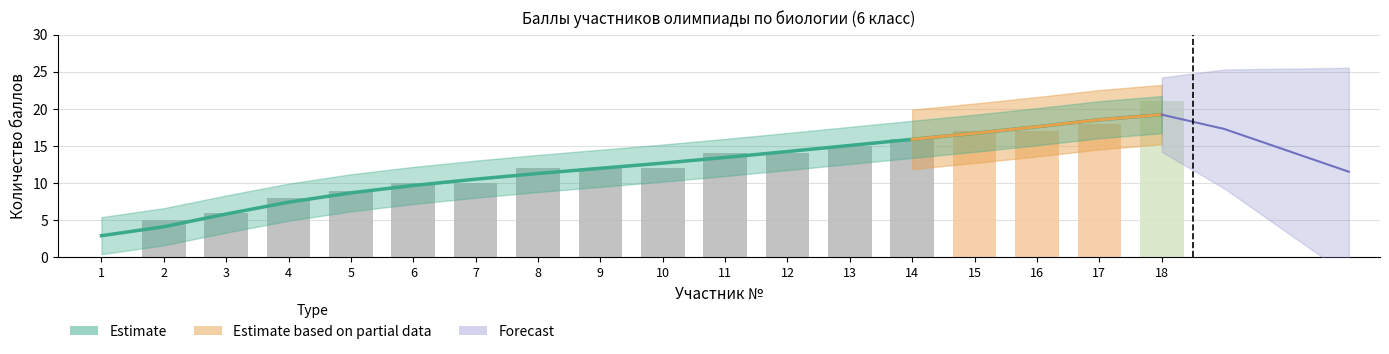

Which has a higher value, 17 or 6?

17